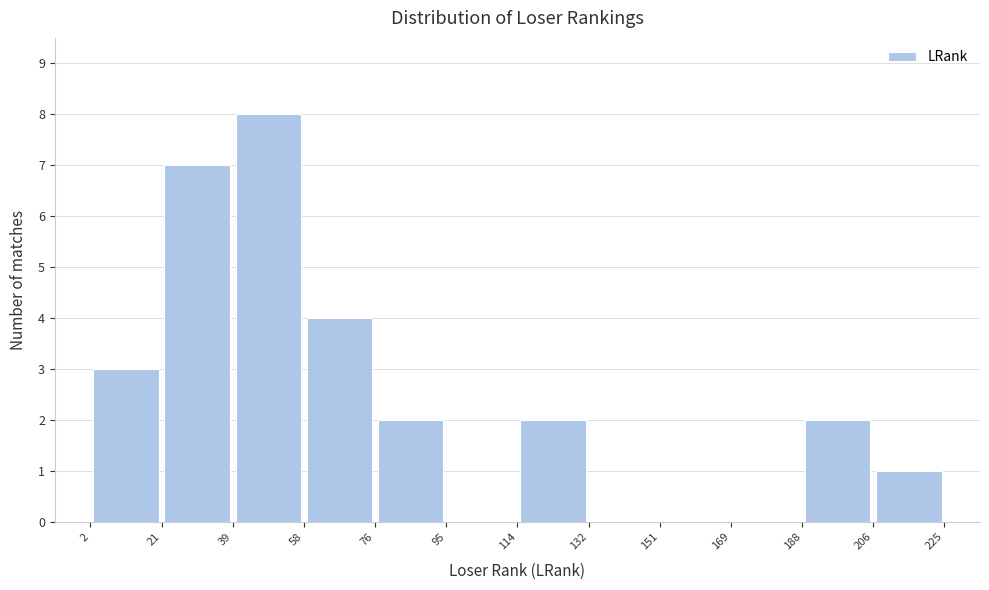

Over which range of the x-axis is the bar tallest?

39 to 58